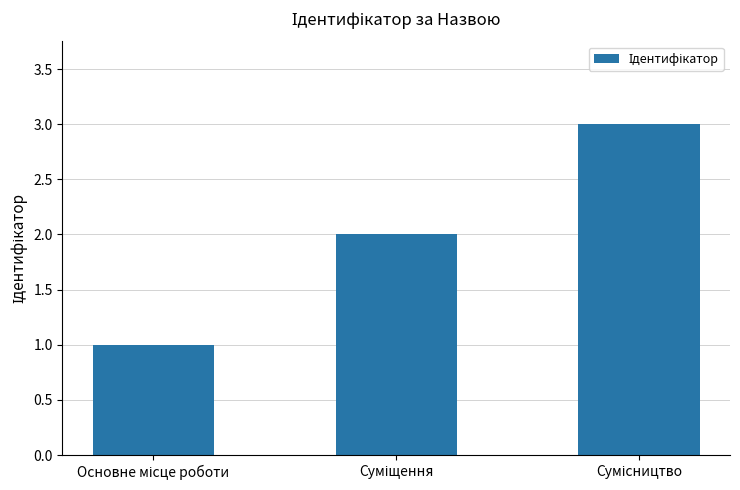

What is the sum of all values?

6